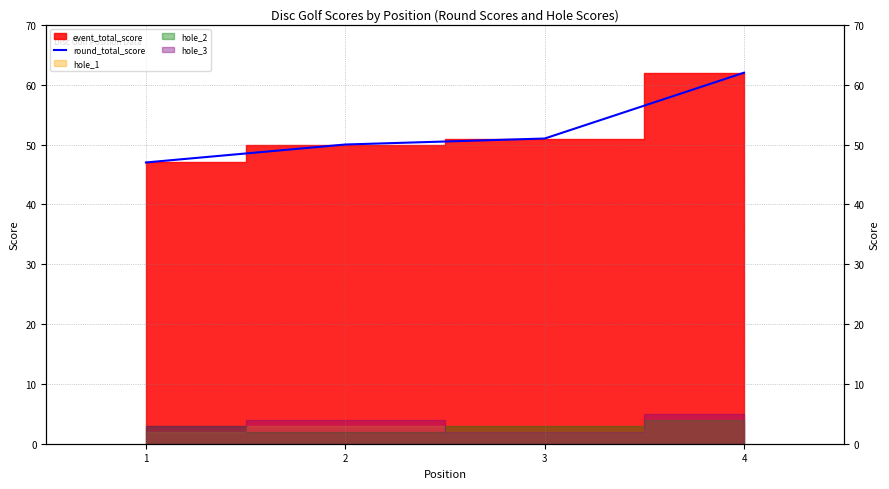

Where does the data first go above 51?

4